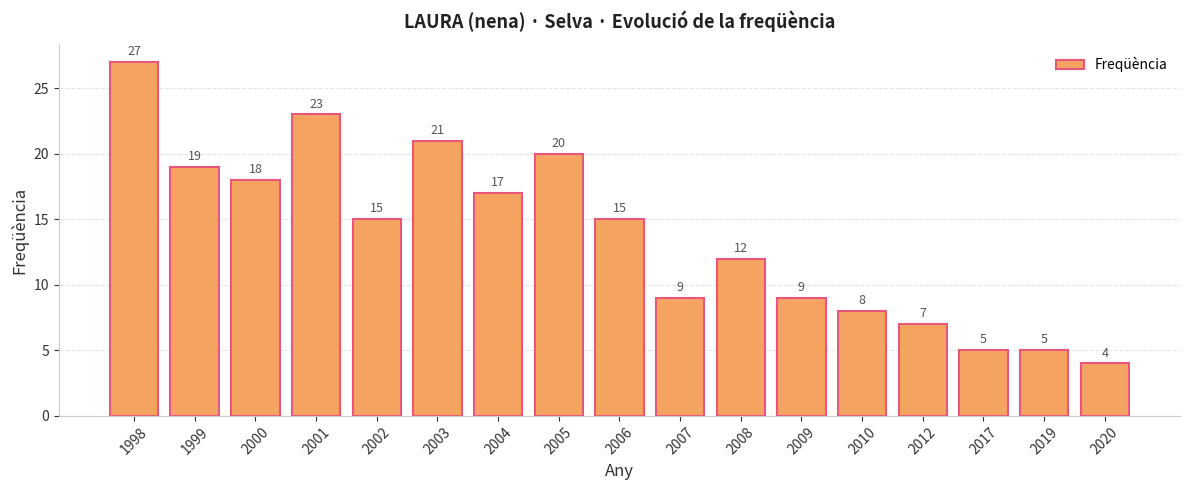

What is the greatest value displayed?

27